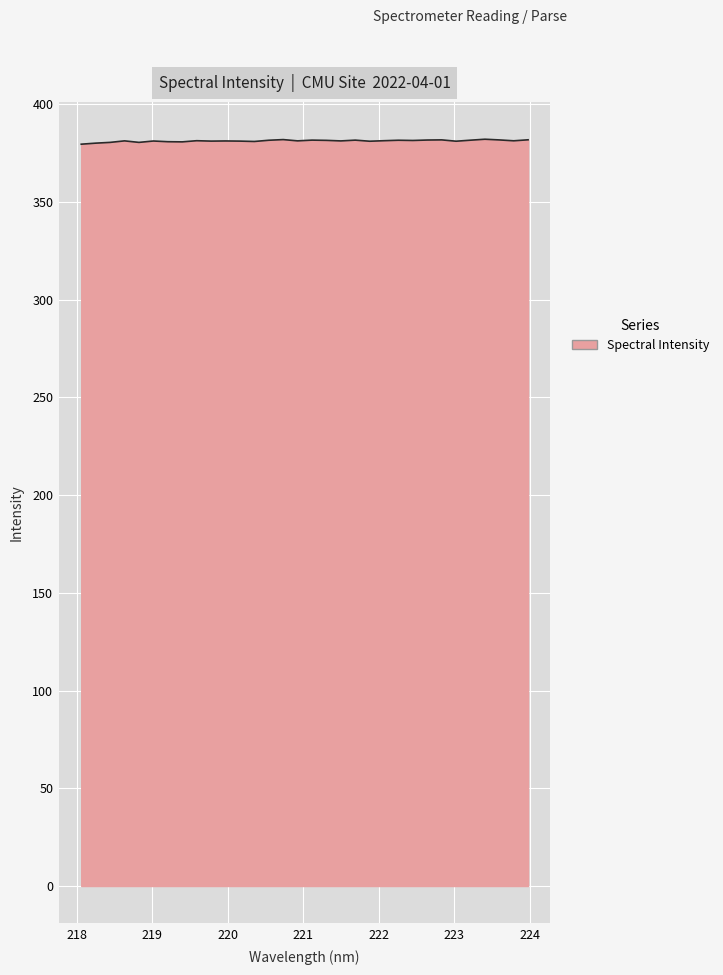

What is the minimum value shown in the chart?

379.6